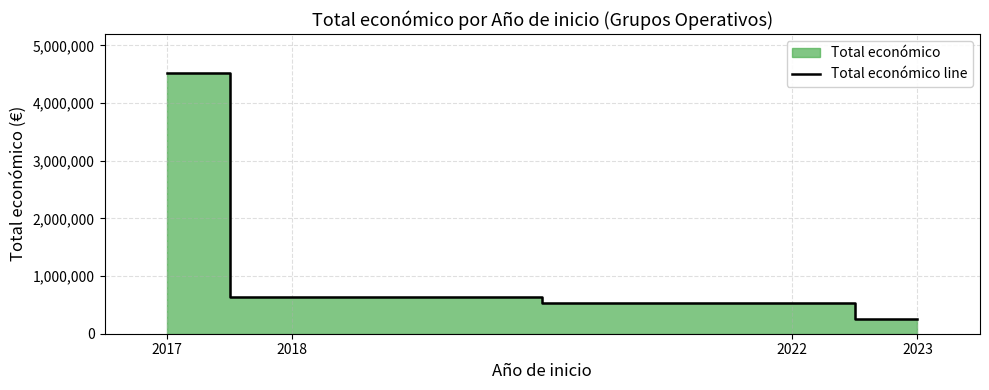

What is the difference between the values at 2023 and 2022?

280168